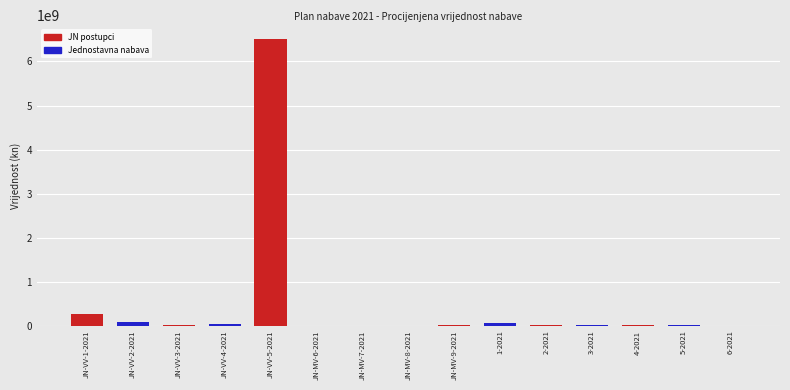

Are the bars horizontal?

No